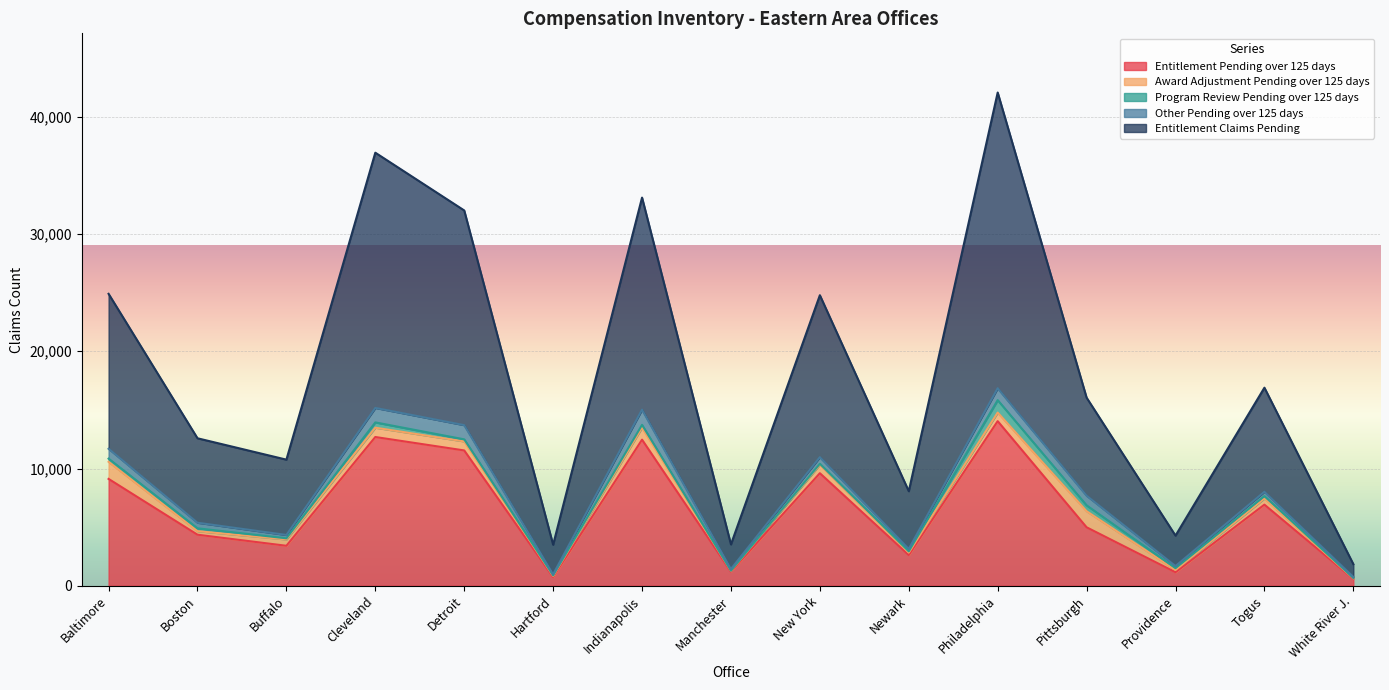

Which label corresponds to the largest value in the chart?

Philadelphia